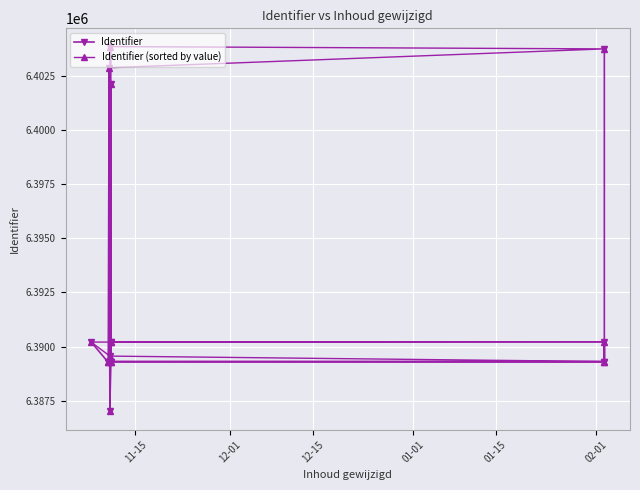

How many data points in Identifier are less than 6390205?

8